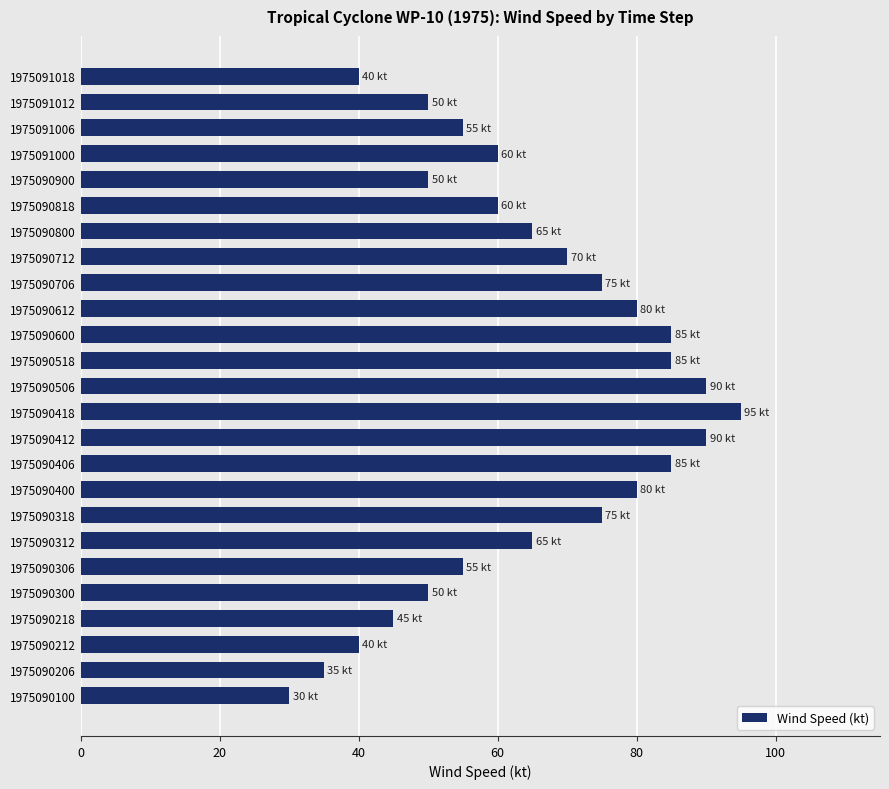

What is the difference between the maximum and second lowest values?

60